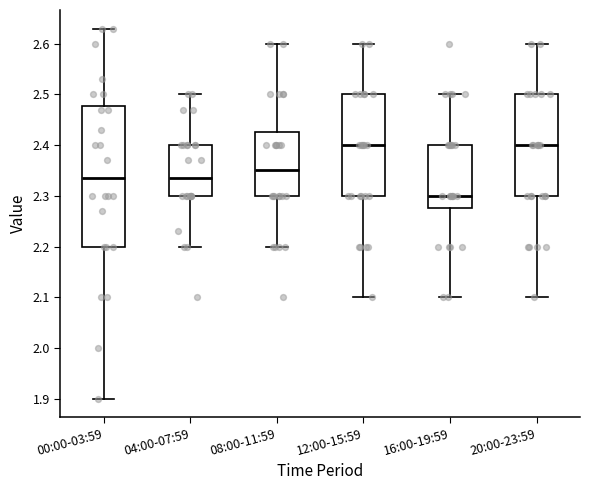

Reading left to right, read every box against the y-axis: the position of its median line, the range the box covers, and the ends of its whiskers. The values are not printed on the chart, so give them approximately, as read against the axis.

00:00-03:59: median 2.34, box 2.20 to 2.48, whiskers 1.90 to 2.63
04:00-07:59: median 2.34, box 2.30 to 2.40, whiskers 2.20 to 2.50
08:00-11:59: median 2.35, box 2.30 to 2.43, whiskers 2.20 to 2.60
12:00-15:59: median 2.40, box 2.30 to 2.50, whiskers 2.10 to 2.60
16:00-19:59: median 2.30, box 2.28 to 2.40, whiskers 2.10 to 2.50
20:00-23:59: median 2.40, box 2.30 to 2.50, whiskers 2.10 to 2.60